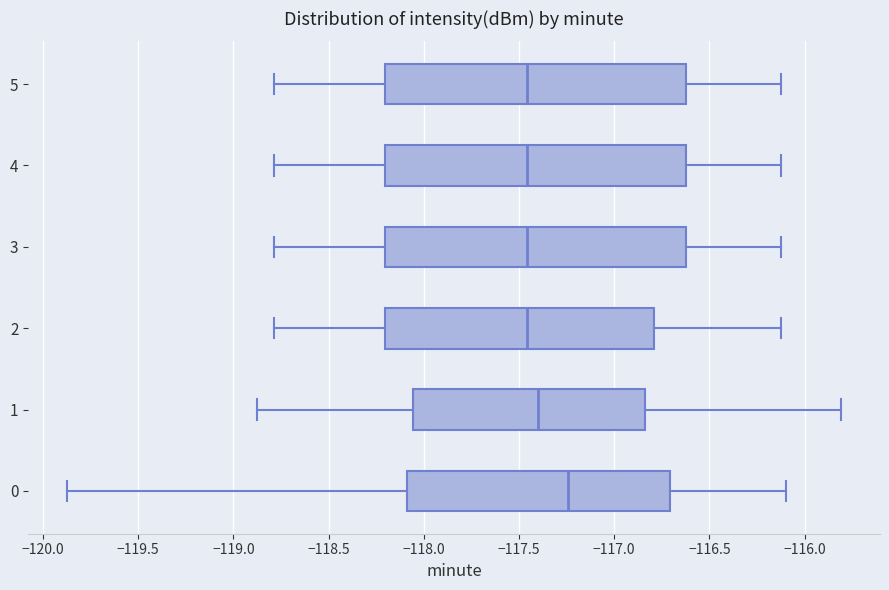

Reading bottom to top, transcribe this box plot: for each box, give where its median line is, the range the box spans, and where its two whiskers end, as read against the x-axis. The values are not printed on the chart, so give them approximately, as read against the axis.

0: median -117.25, box -118.10 to -116.70, whiskers -119.85 to -116.10
1: median -117.40, box -118.05 to -116.85, whiskers -118.90 to -115.80
2: median -117.45, box -118.20 to -116.80, whiskers -118.80 to -116.10
3: median -117.45, box -118.20 to -116.60, whiskers -118.80 to -116.10
4: median -117.45, box -118.20 to -116.60, whiskers -118.80 to -116.10
5: median -117.45, box -118.20 to -116.60, whiskers -118.80 to -116.10